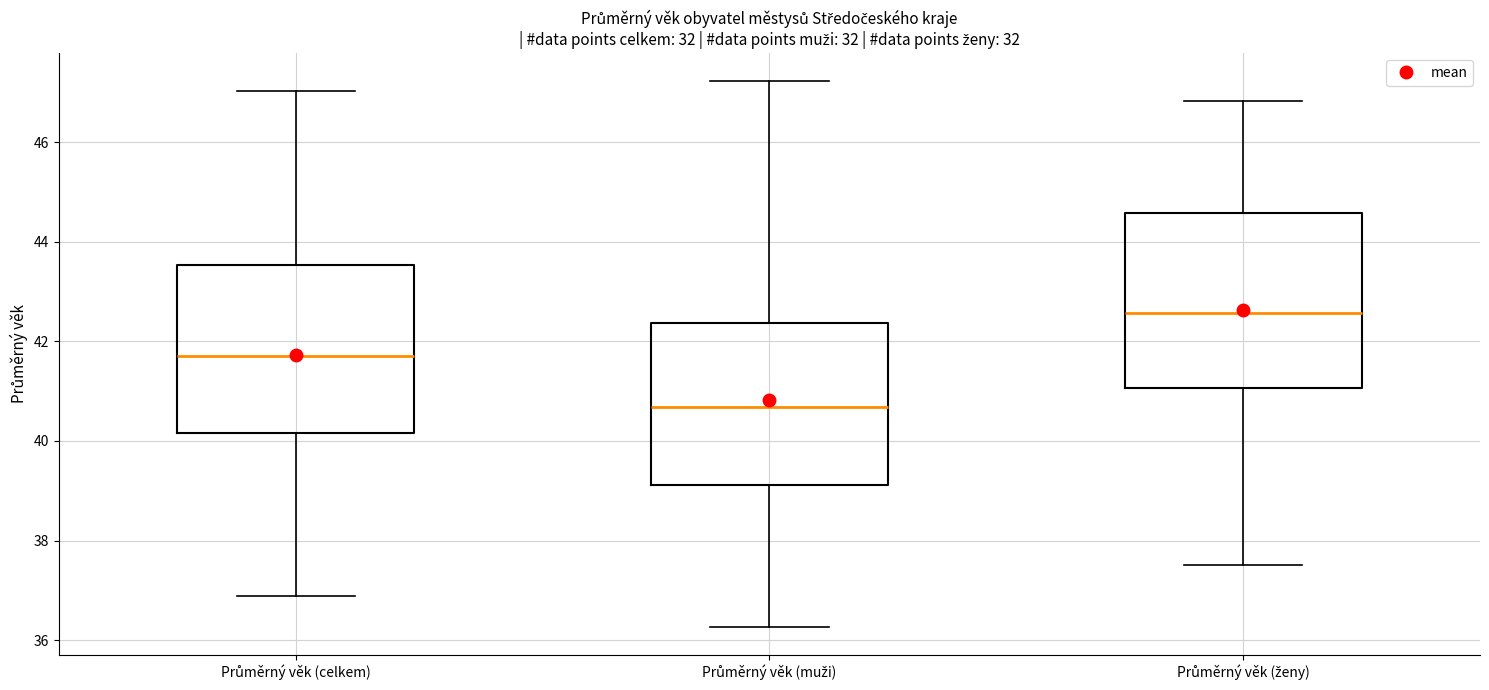

Where does the upper whisker of the box for Průměrný věk (ženy) end on the y-axis? The values are not printed on the chart, so give them approximately, as read against the axis.

46.8